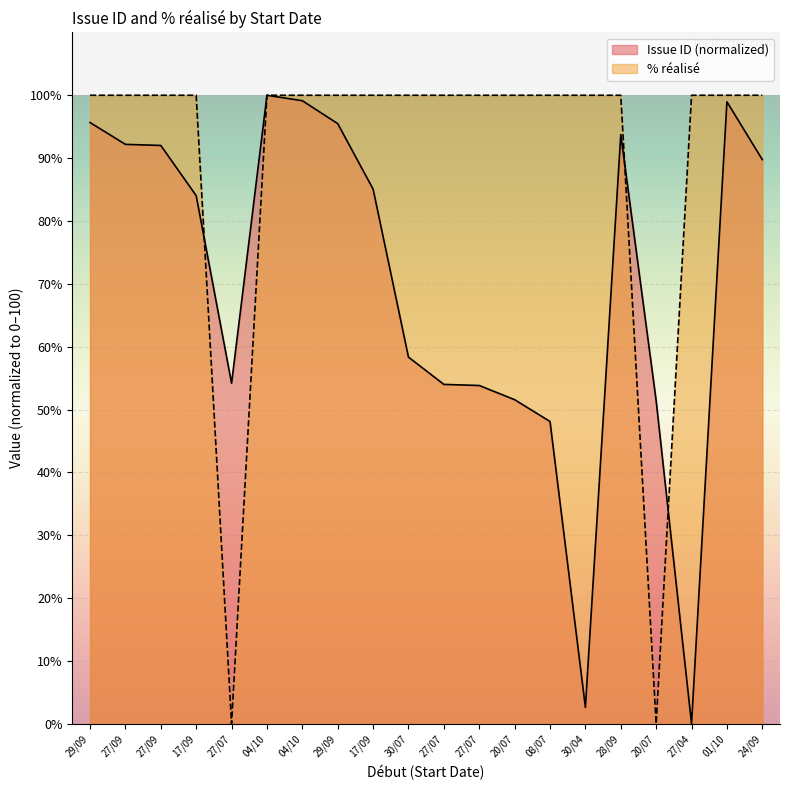

At which label does Issue ID reach its peak?

04/10